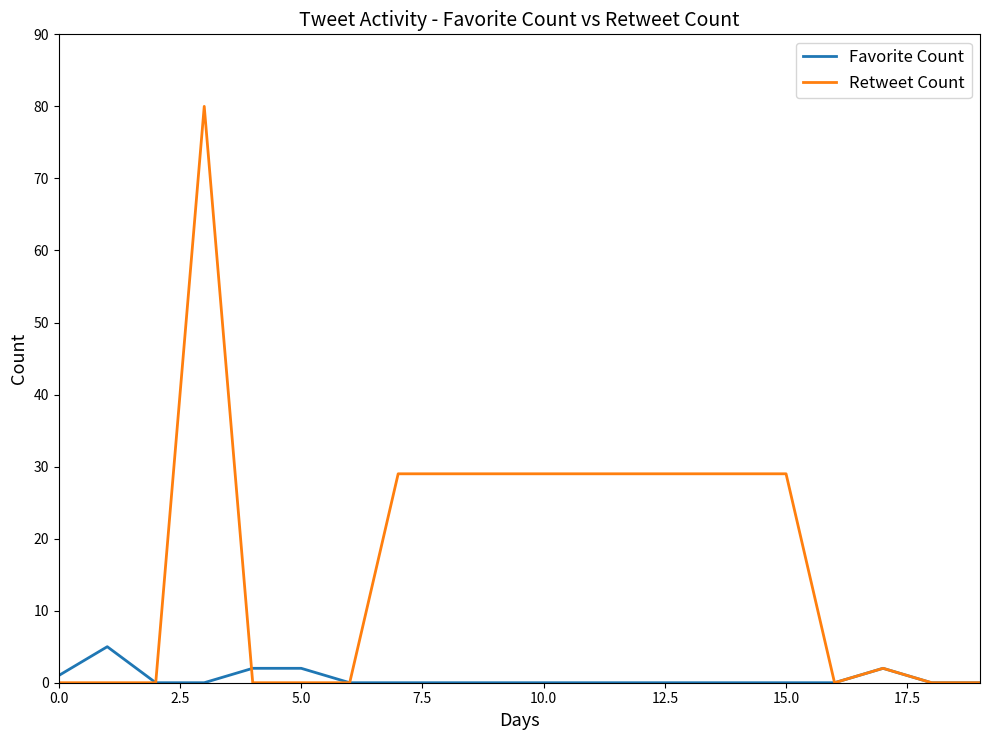

Which series has the largest range (max minus min)?

Retweet Count